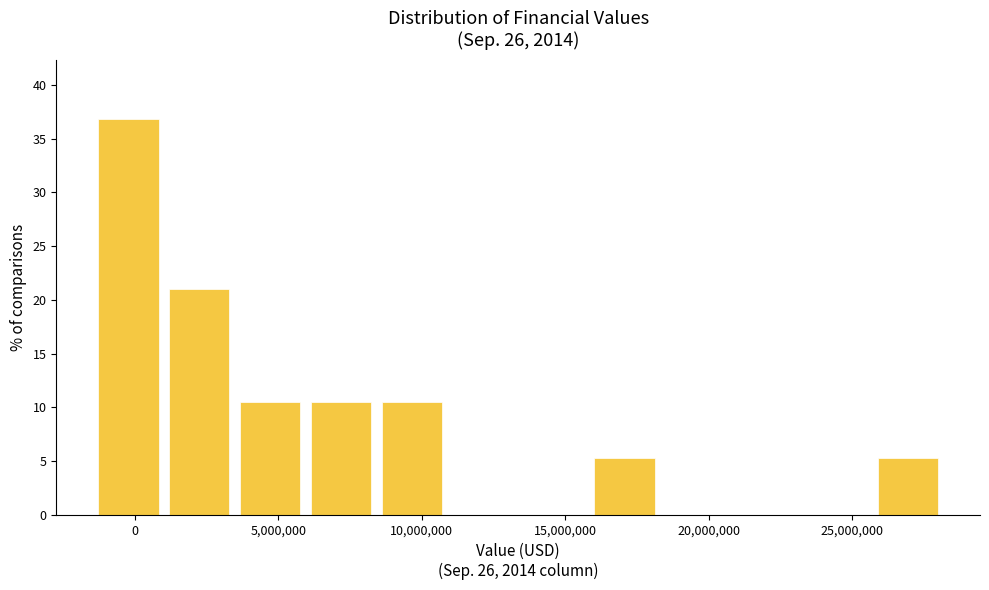

What is the height of the bar covering 6000000 to 8500000 on the x-axis? Neither the bar edges nor the heights are printed on the chart, so give them approximately, as read against the axes.

10.5